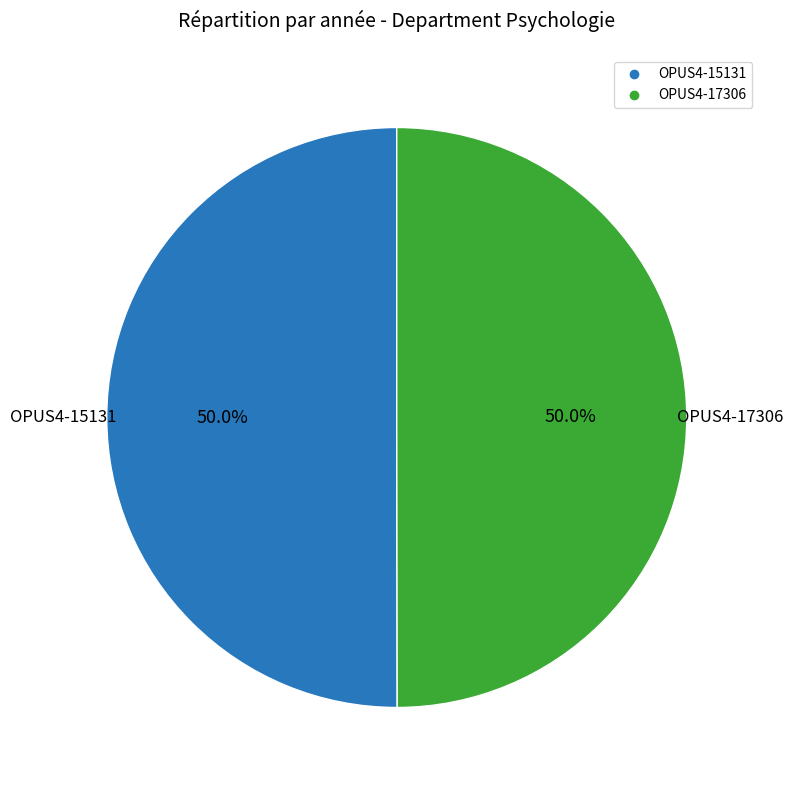

To the nearest percent, what percentage of the pie is OPUS4-15131?

50%